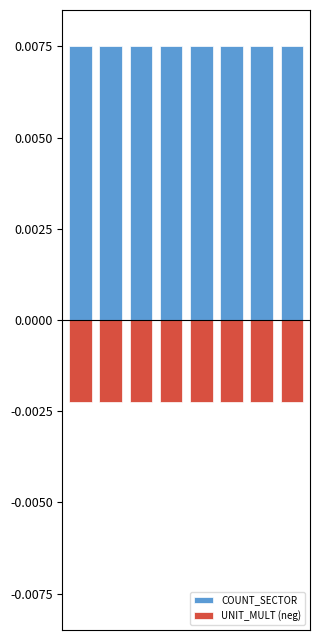

The COUNT_SECTOR series shows 0.0 at 1. True or false?

True